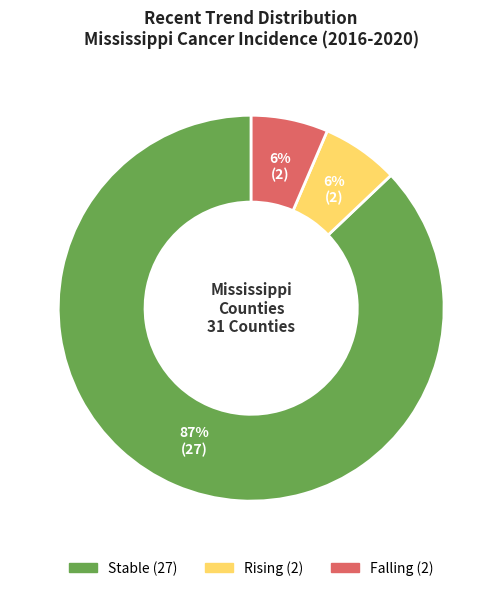

To the nearest percent, what is the average slice percentage?

33%